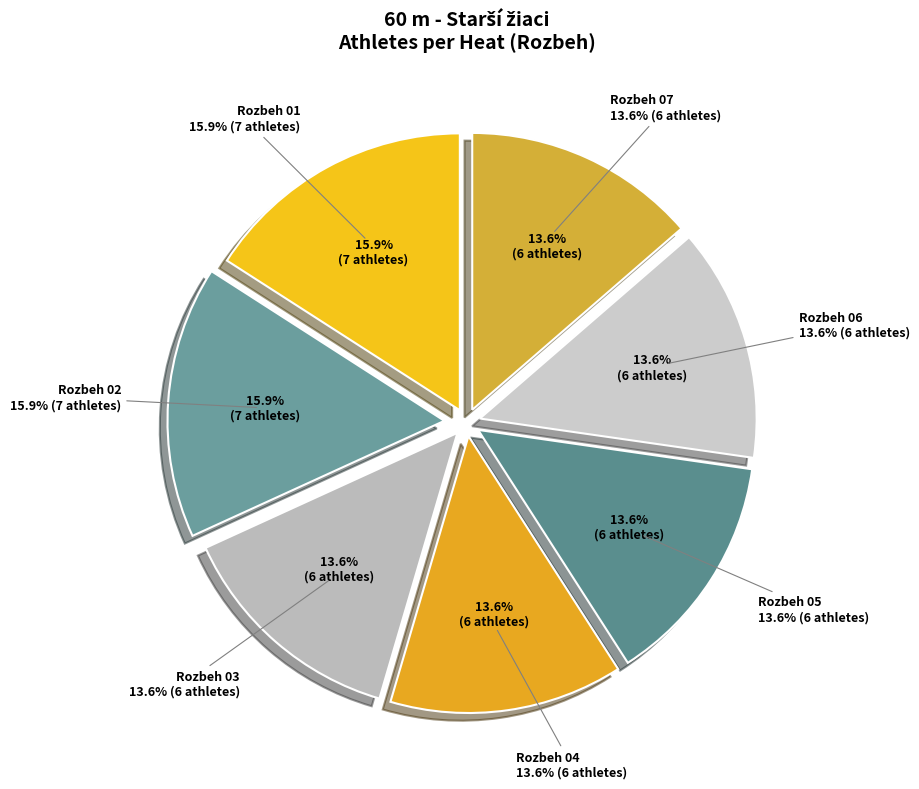

How much of the chart is everything except Rozbeh 03?

86.4%